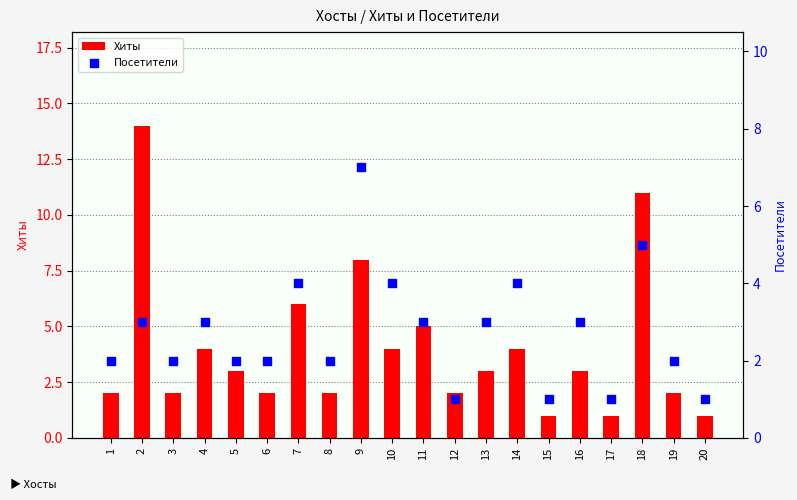

Is the value of Посетители at 4 greater than the value of Хиты at 5?

No